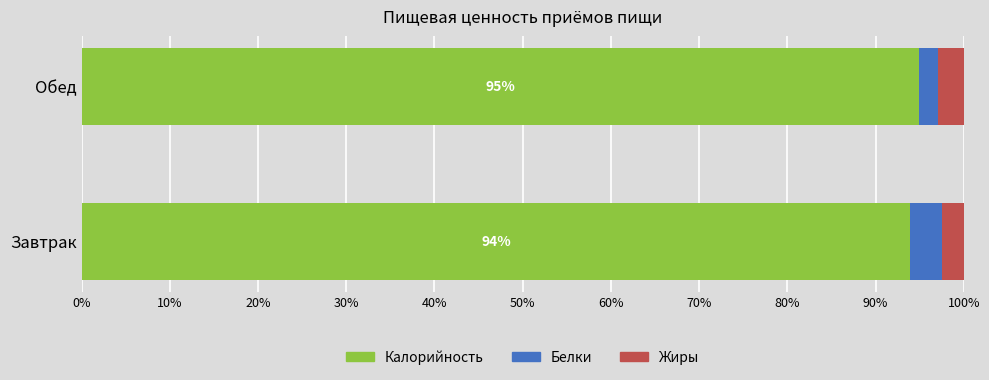

What is the total value across all series at Завтрак?

100.0